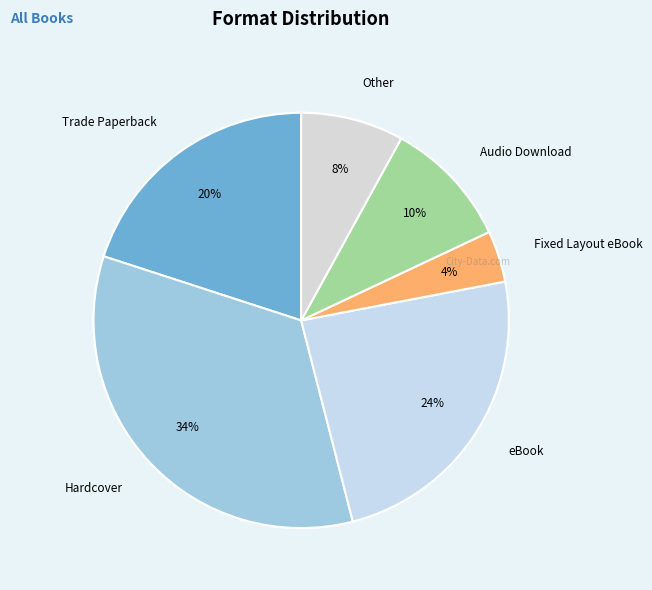

How many segments does this pie chart have?

7